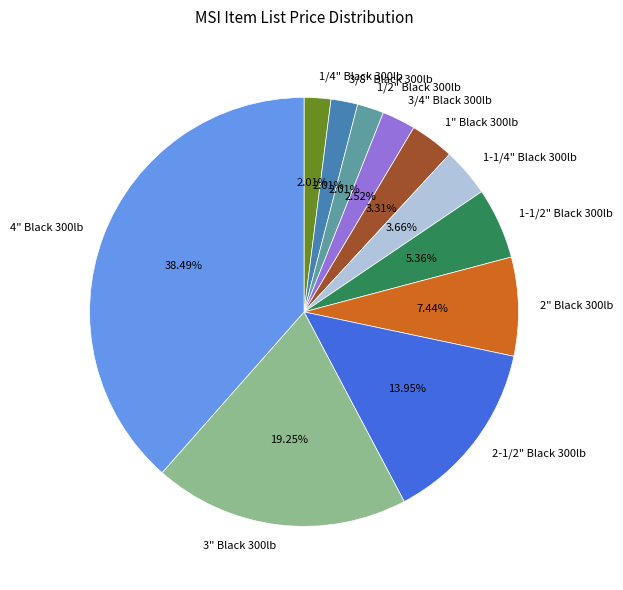

Approximately how many times larger is the value at 1/4" Black 300lb compared to 1" Black 300lb?

0.6